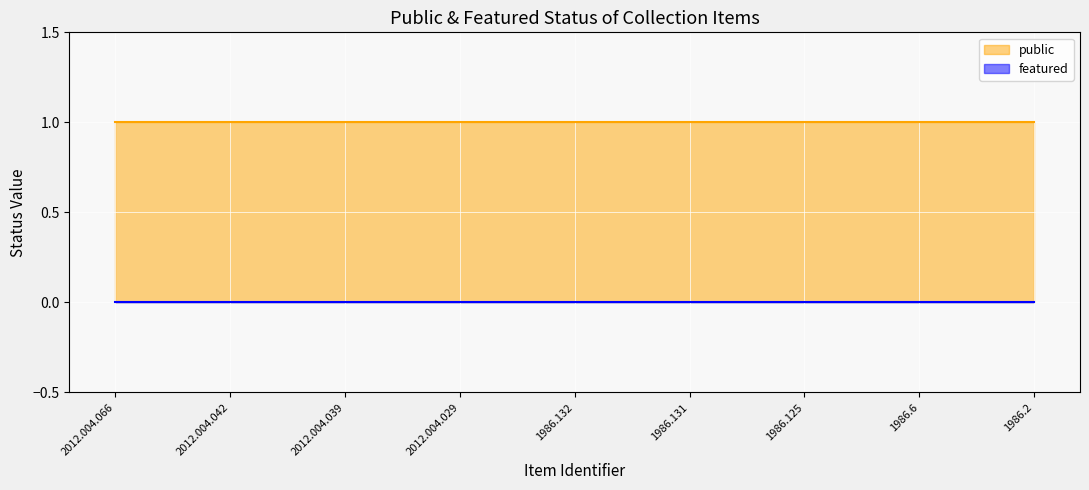

Which has a higher value, 1986.132 or 2012.004.066?

1986.132